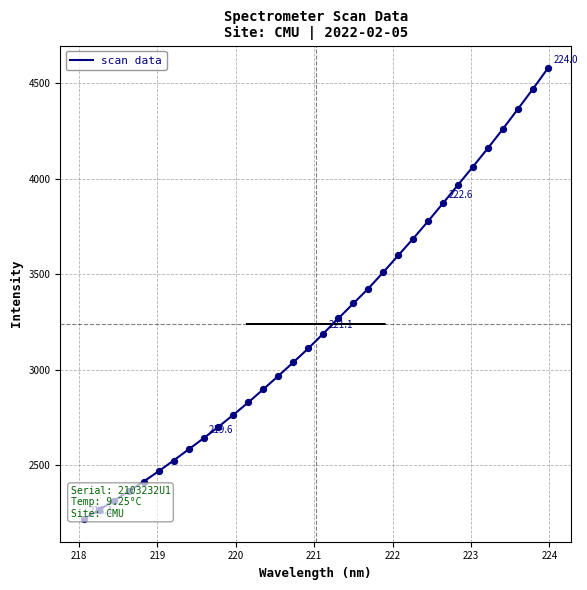

What is the smallest value displayed?

2218.5